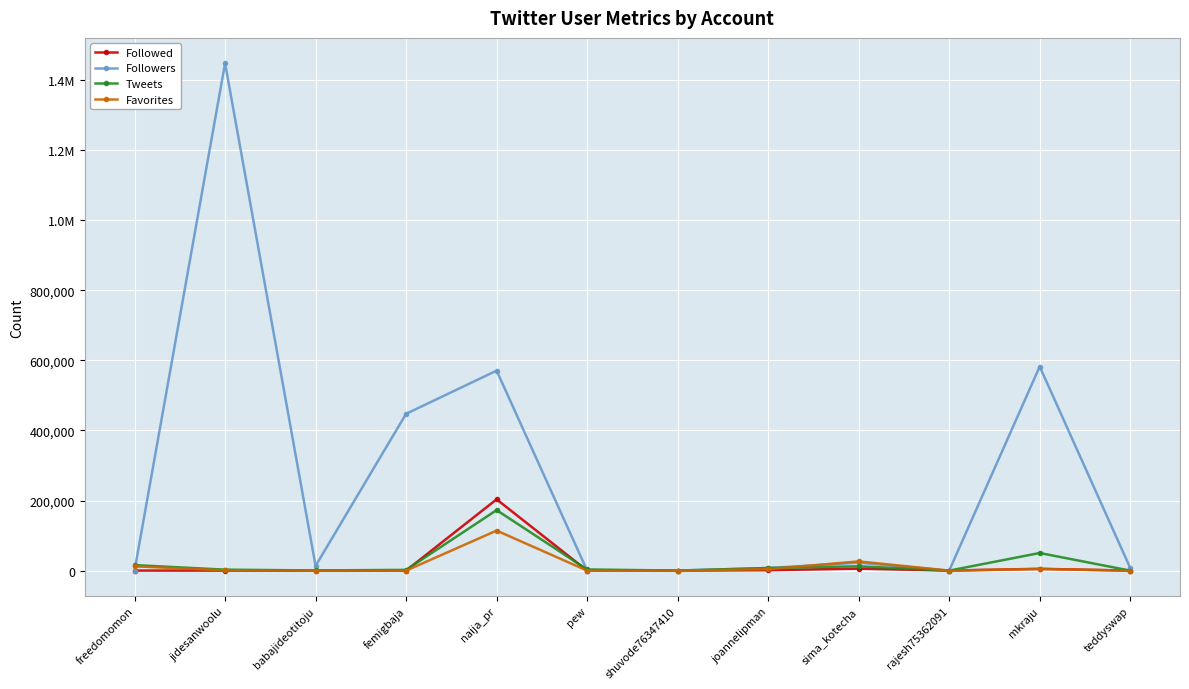

Where does the Favorites series first go above 805?

freedomomon